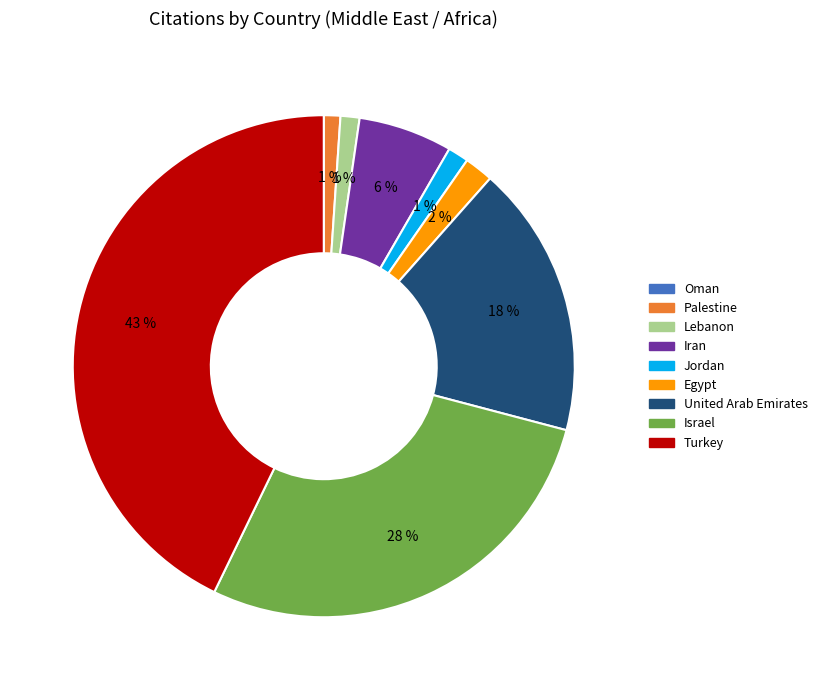

Is there any slice that represents more than half of the pie?

No